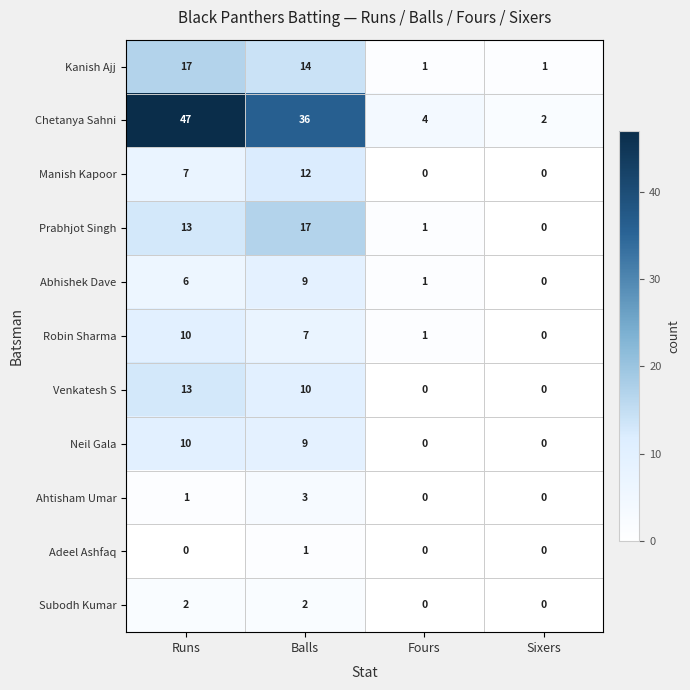

What is the highest value of the Neil Gala series?

10